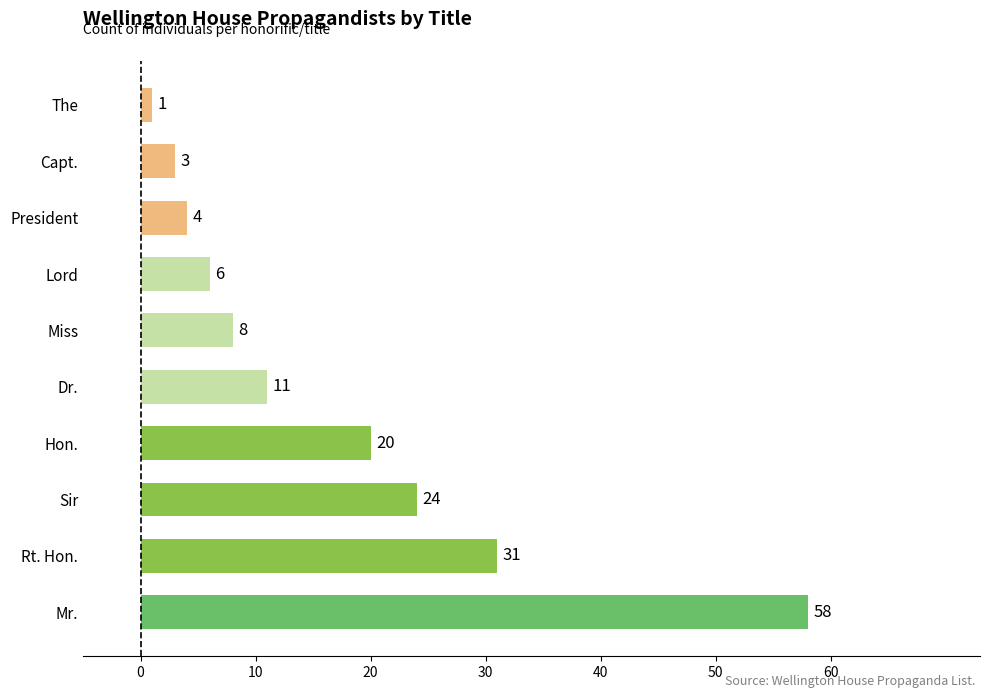

What is the sum of all values?

166